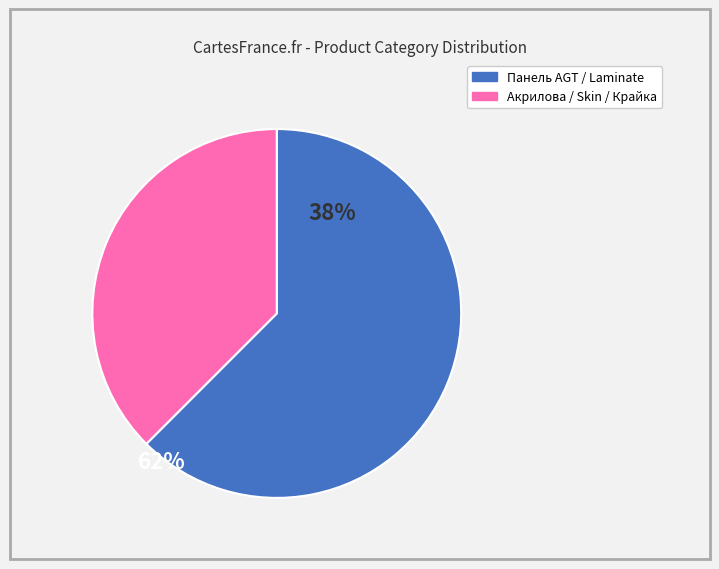

Does any single category account for the majority?

Yes